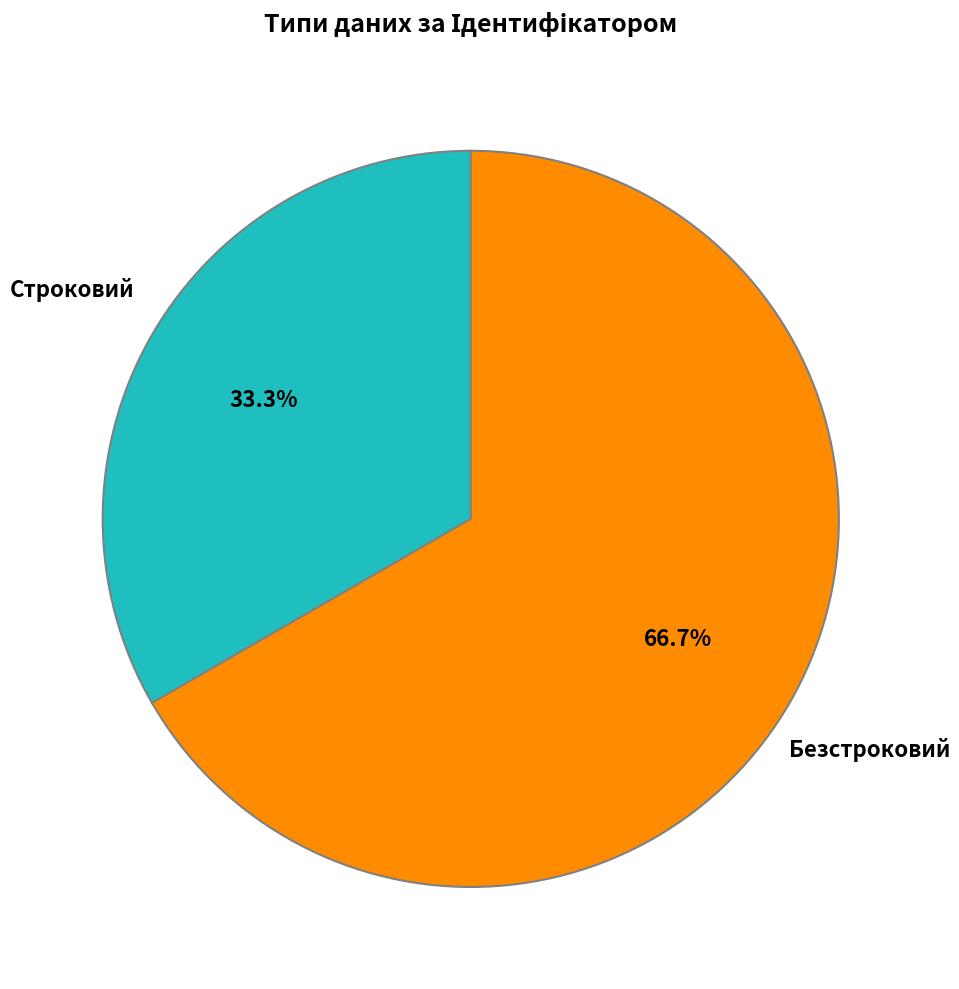

To the nearest percent, what portion does Строковий represent?

33%